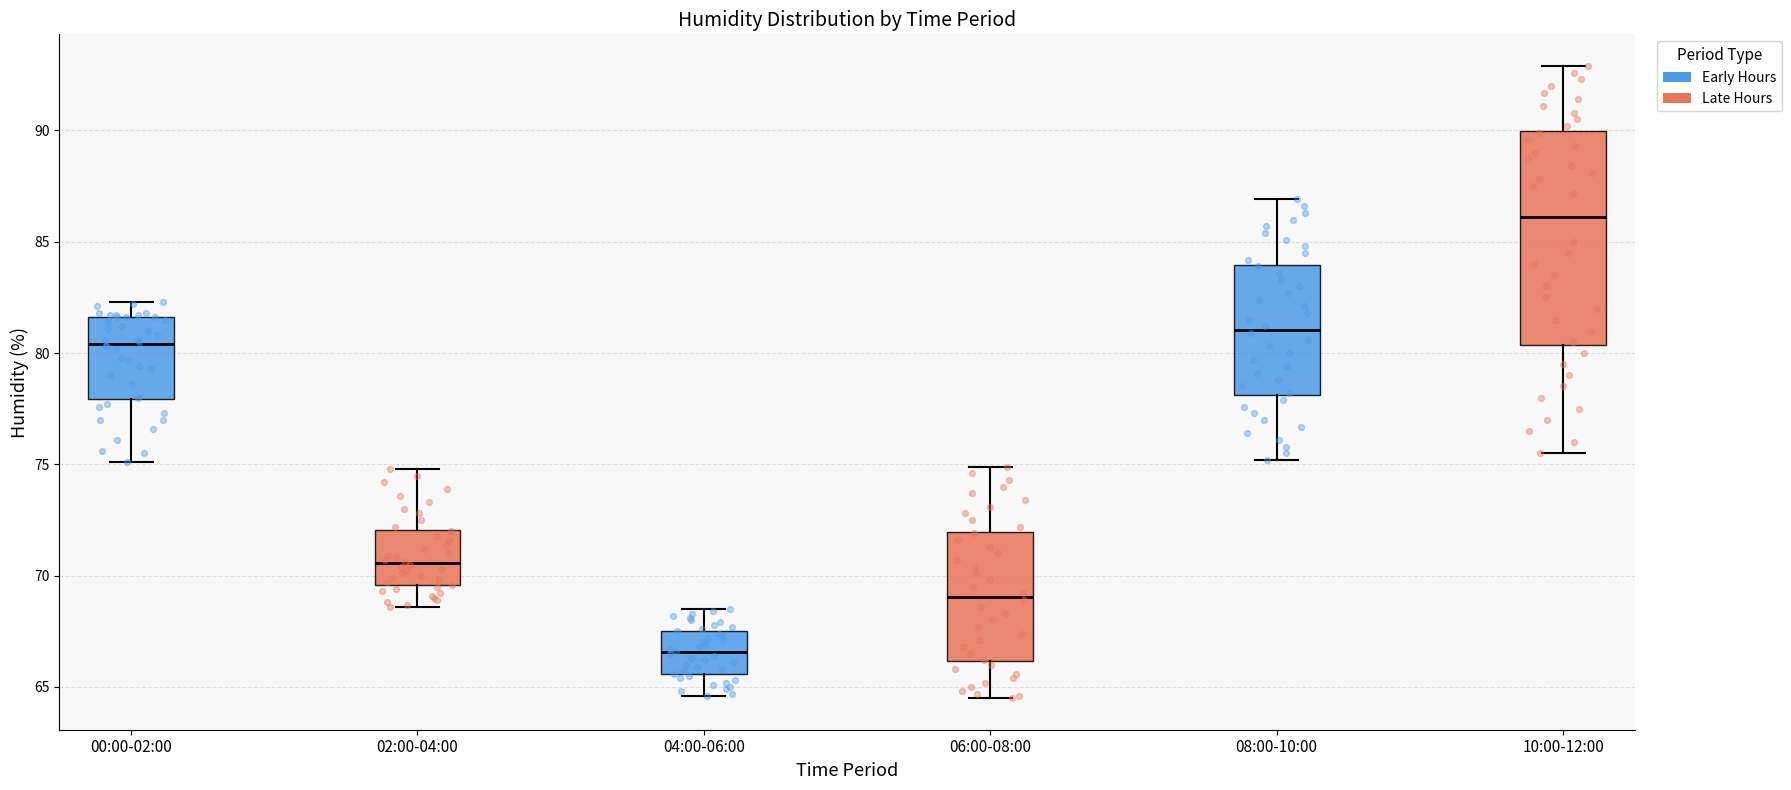

Reading left to right, transcribe this box plot: for each box, give where its median line is, the range the box spans, and where its two whiskers end, as read against the y-axis. The values are not printed on the chart, so give them approximately, as read against the axis.

00:00-02:00: median 80.5, box 78.0 to 81.5, whiskers 75.0 to 82.5
02:00-04:00: median 70.5, box 69.5 to 72.0, whiskers 68.5 to 75.0
04:00-06:00: median 66.5, box 65.5 to 67.5, whiskers 64.5 to 68.5
06:00-08:00: median 69.0, box 66.0 to 72.0, whiskers 64.5 to 75.0
08:00-10:00: median 81.0, box 78.0 to 84.0, whiskers 75.0 to 87.0
10:00-12:00: median 86.0, box 80.5 to 90.0, whiskers 75.5 to 93.0